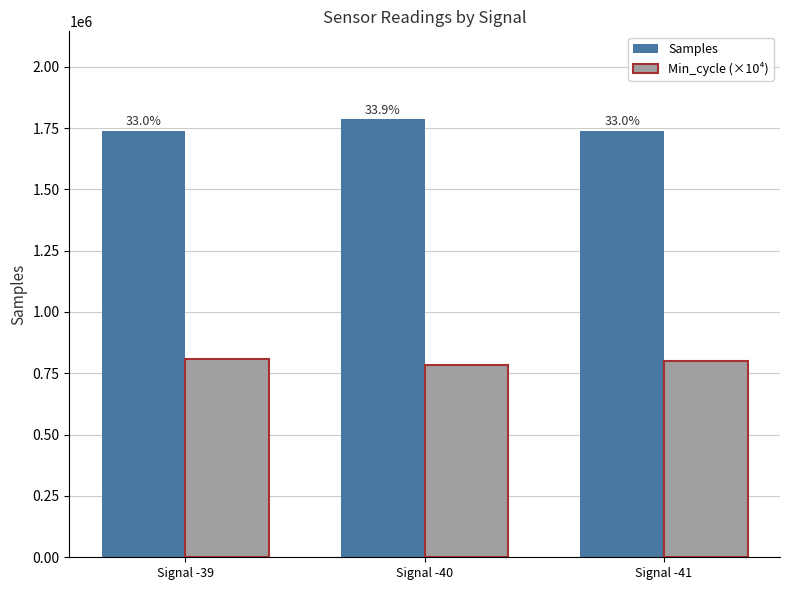

What is the sum of all Samples values?

5264377.4